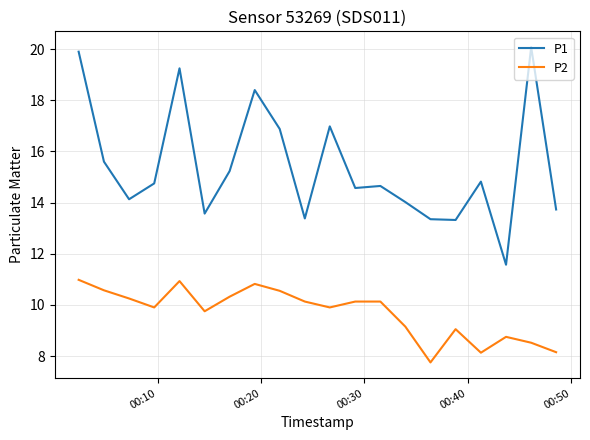

How many lines are shown in the chart?

2